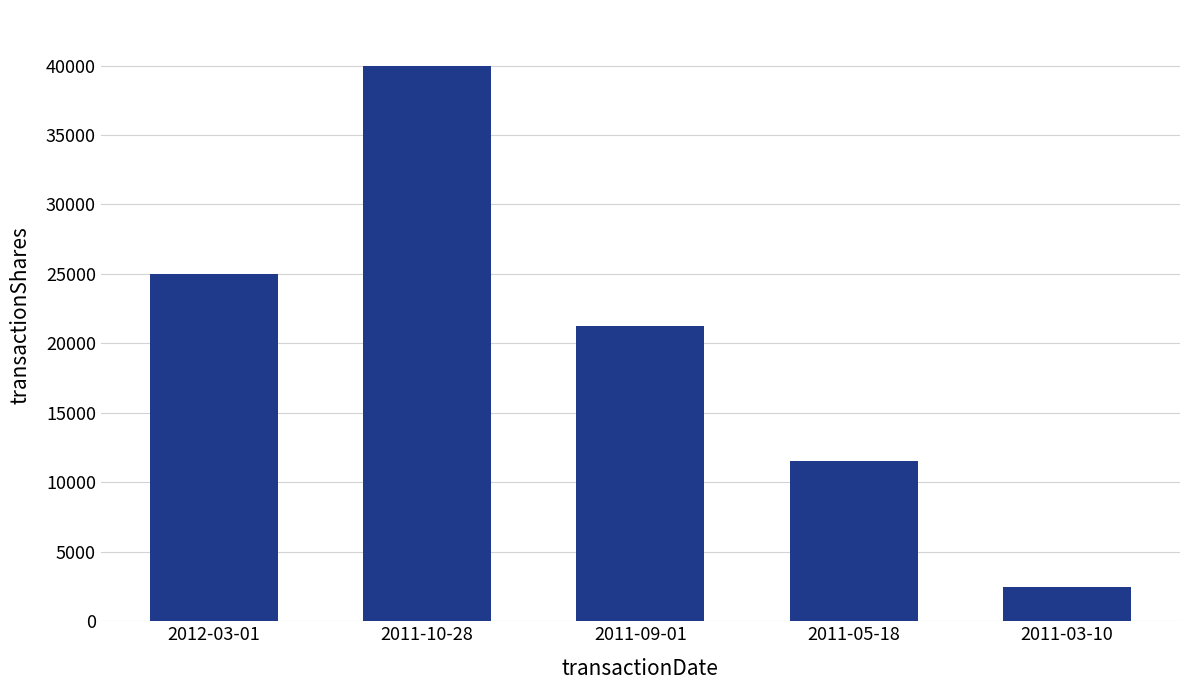

What is the sum of the values at 2011-05-18 and 2011-09-01?

32825